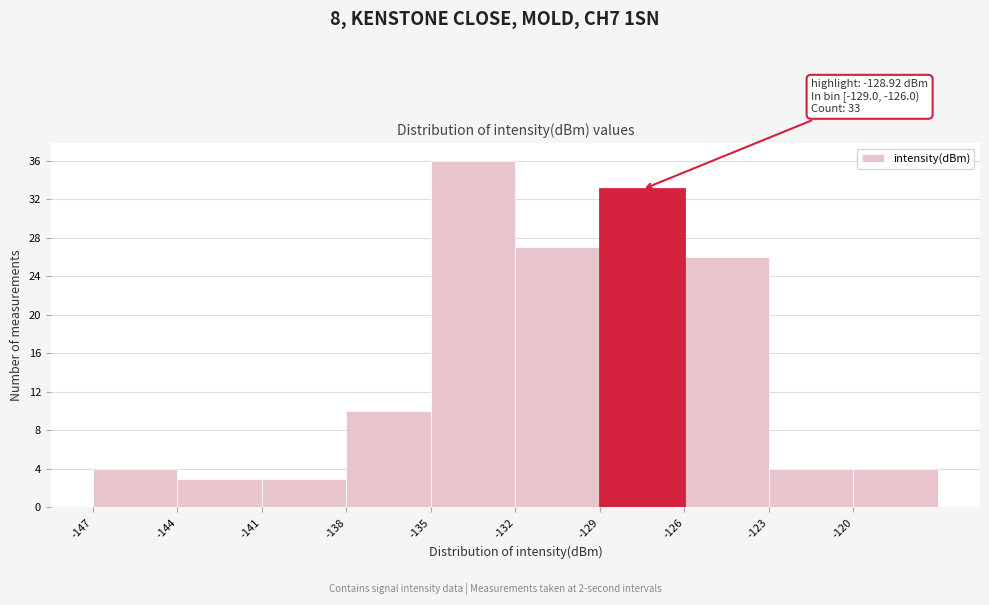

Over which range of the x-axis is the bar tallest?

-135 to -132